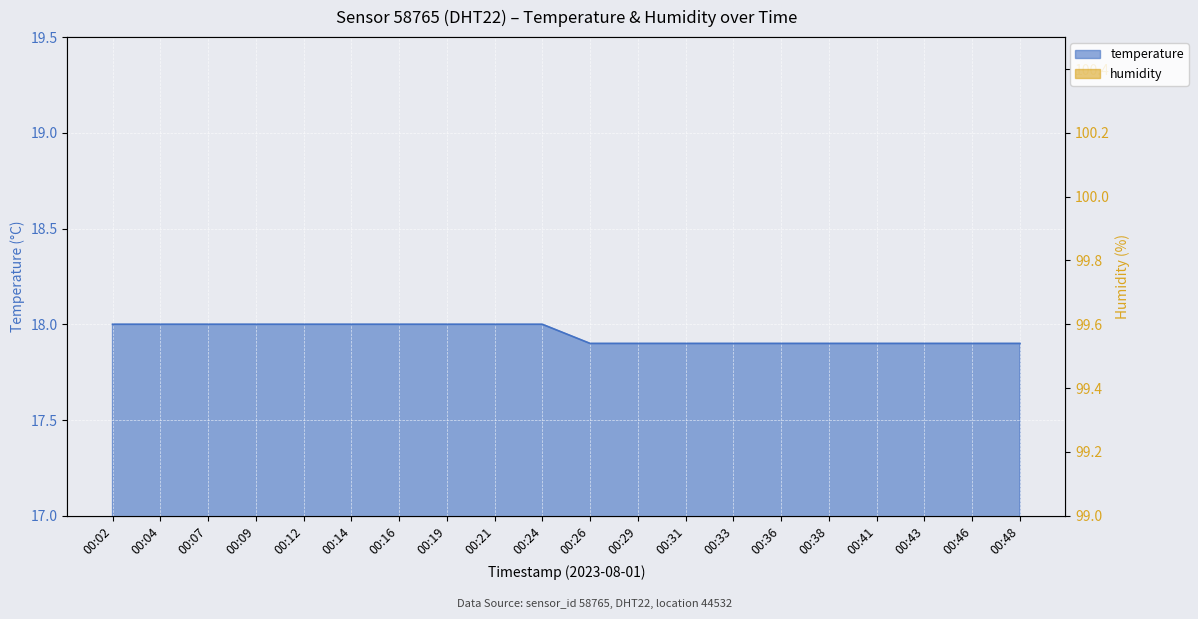

What is the approximate value of humidity at 00:36?

99.7